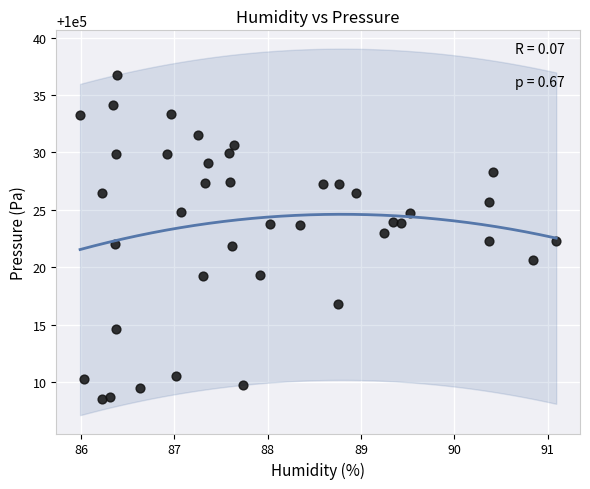

What is the range of Y values (max minus min)?

28.2